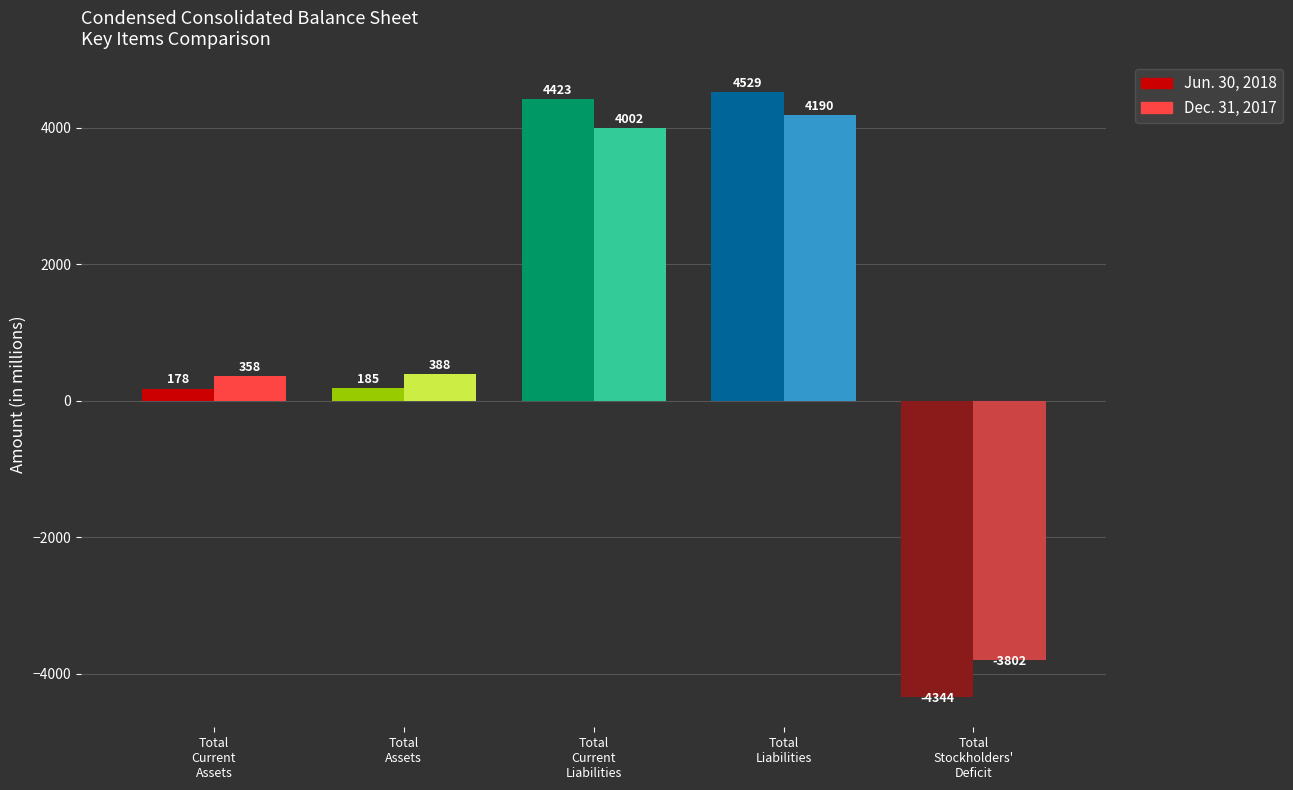

Reading right to left, what are all the values shown in this chart?

Jun. 30, 2018: -4344	4529	4423	185	178
Dec. 31, 2017: -3802	4190	4002	388	358